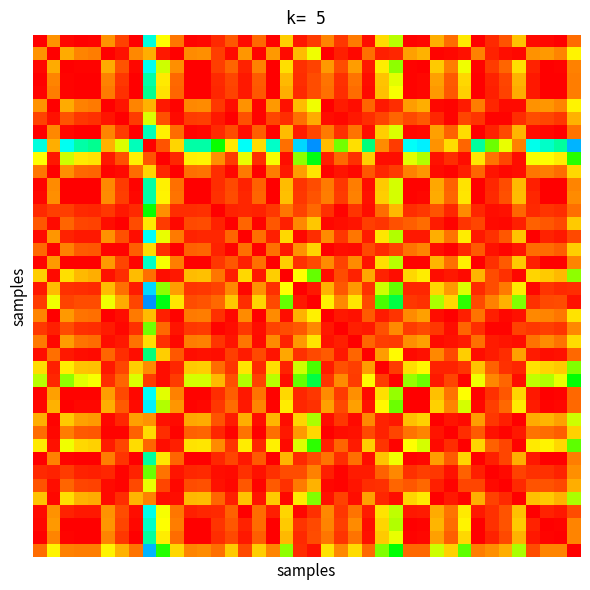

How many series are shown in this chart?

40